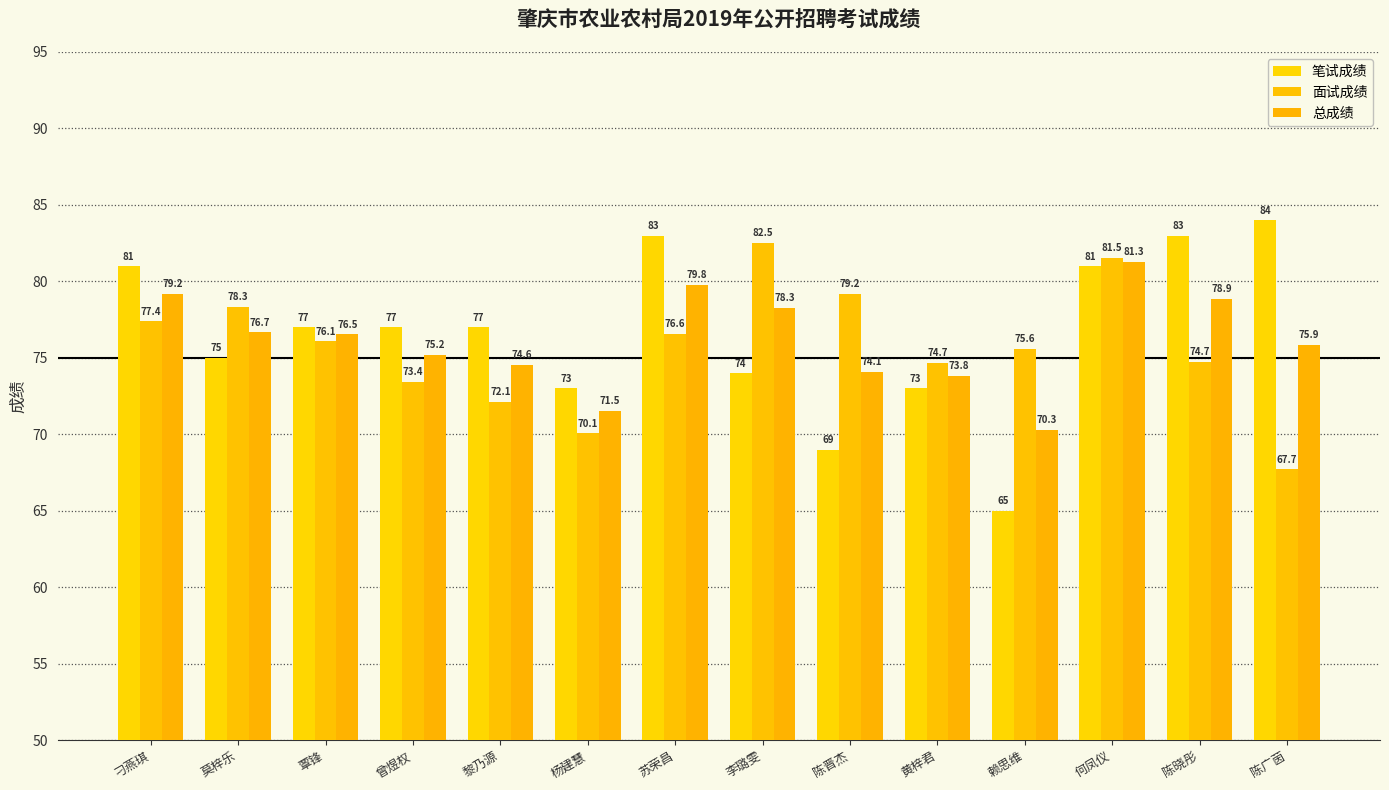

What is the label of the 10th bar from the left?

黄梓君